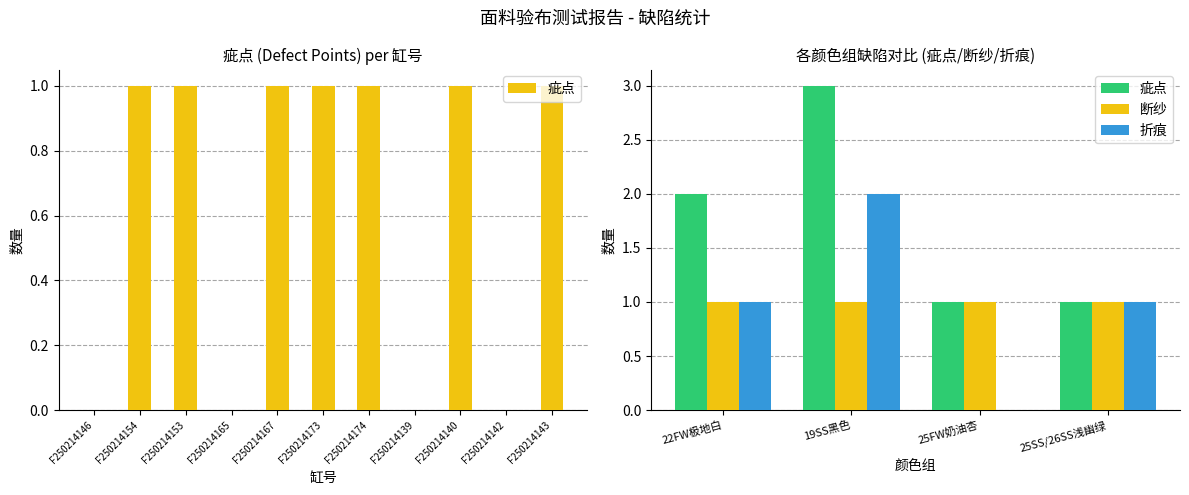

What is the average value of the 折痕 series?

1